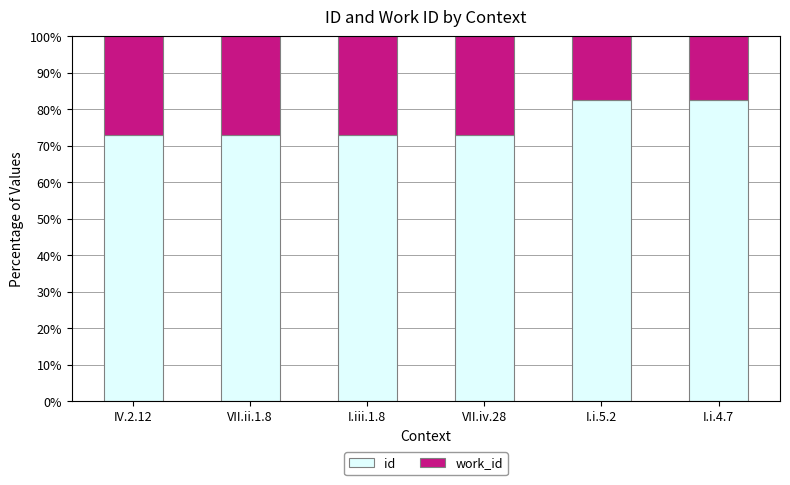

What is the total value across all series at VII.ii.1.8?

100.0